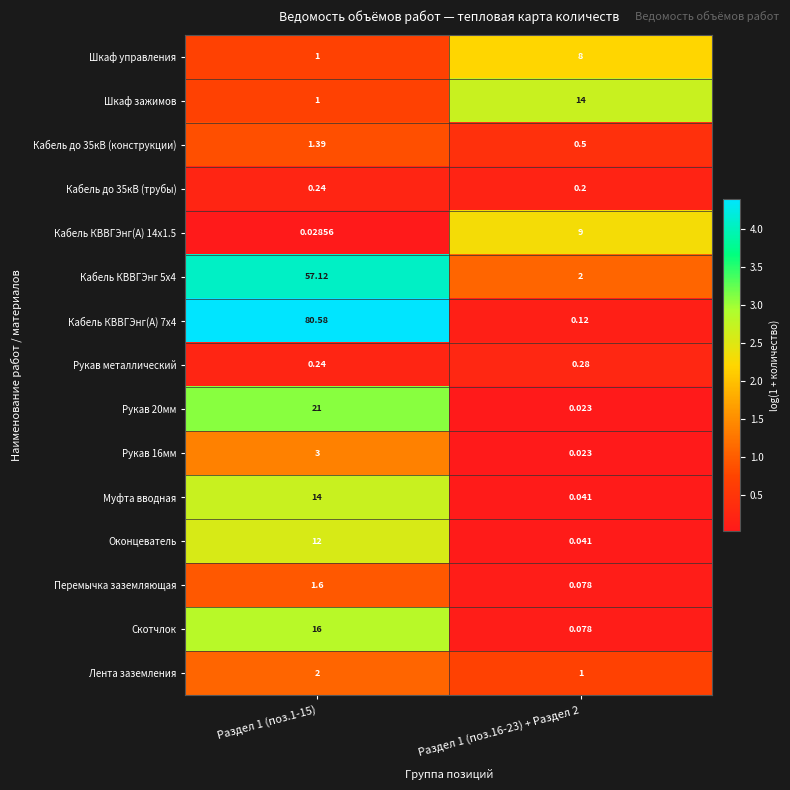

Is the value of Шкаф зажимов at Раздел 1 (поз.1-15) greater than the value of Кабель до 35кВ (конструкции) at Раздел 1 (поз.16-23) + Раздел 2?

Yes